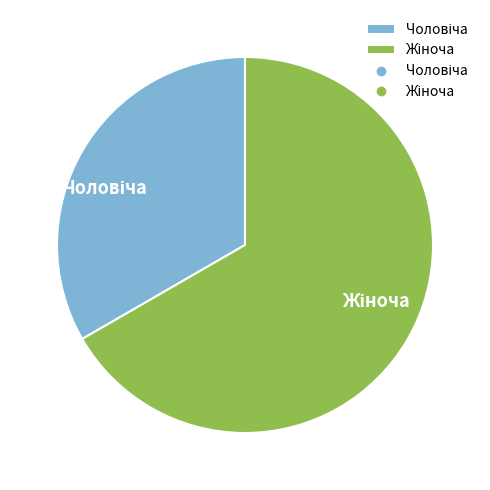

Is there a majority slice in this chart?

Yes